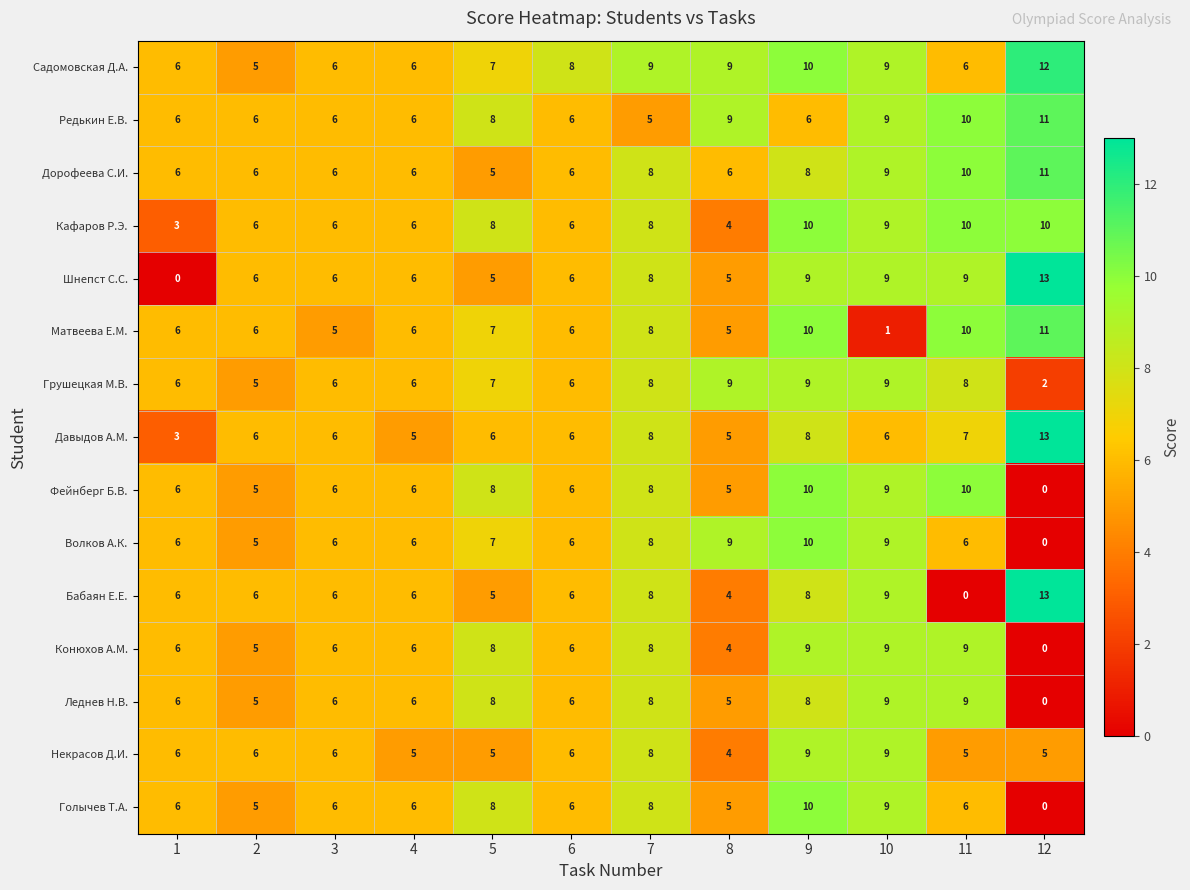

What is the average value of the Некрасов Д.И. series?

6